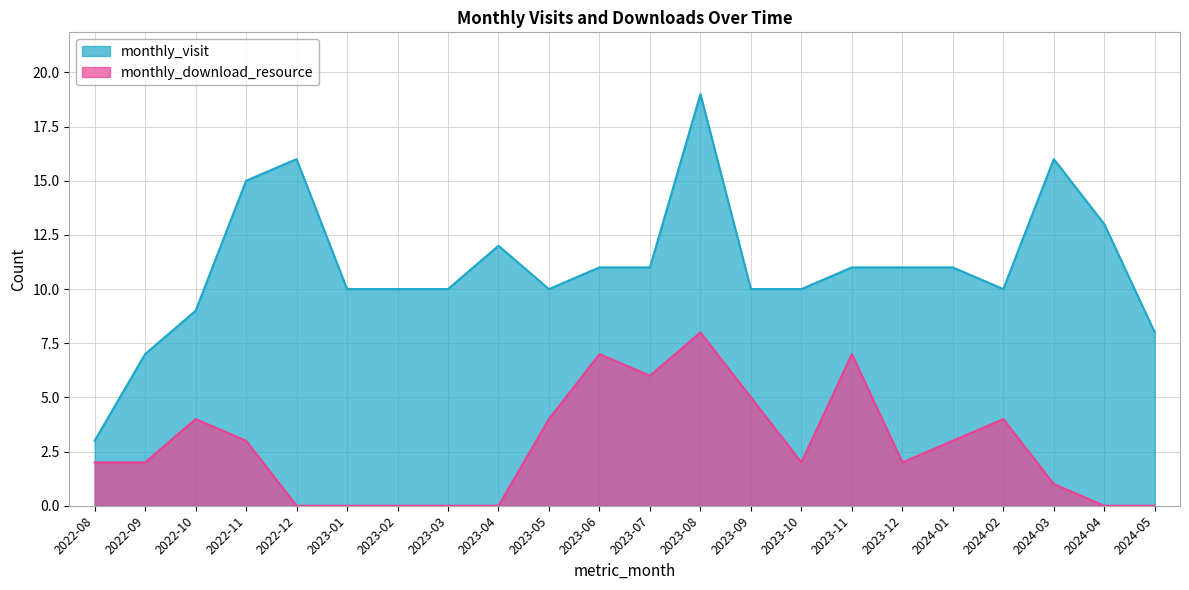

What is the label of the 9th point from the left?

2023-04